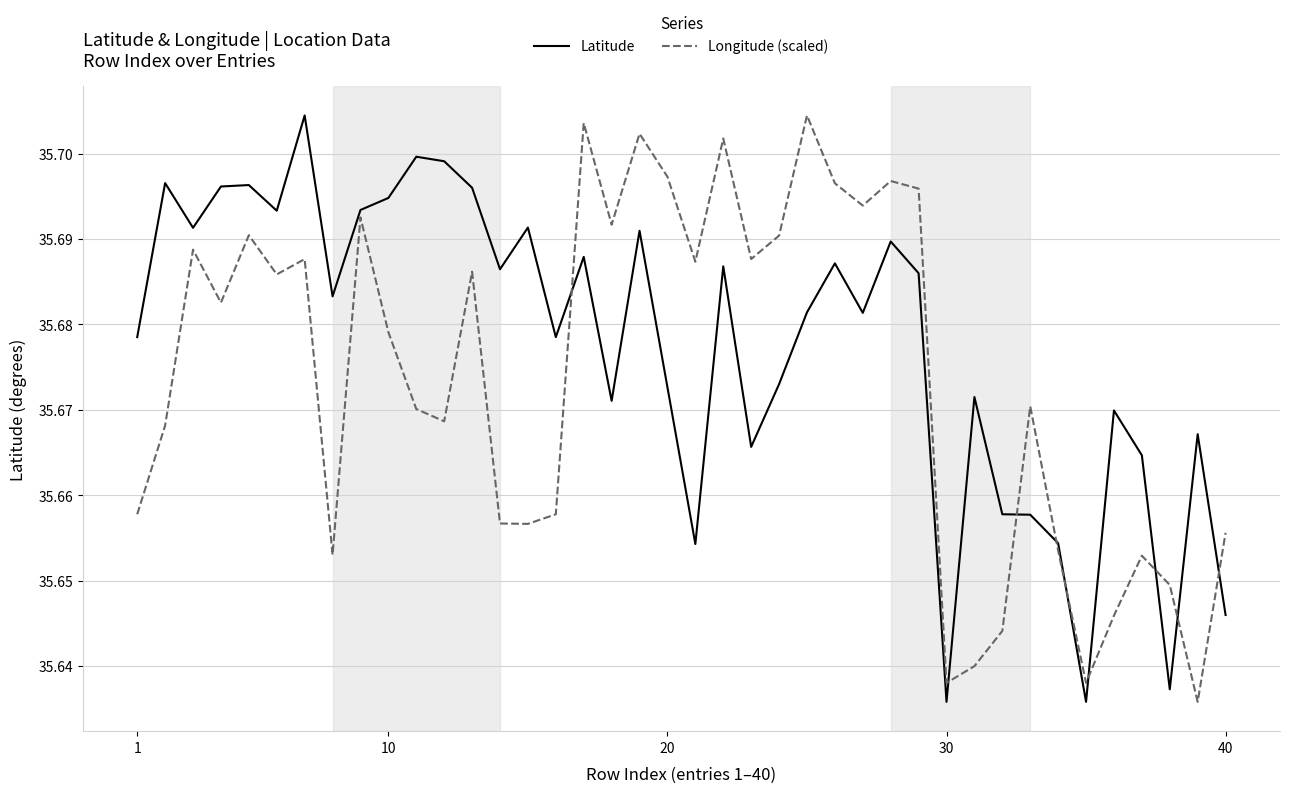

Rank the series by their average value, from lowest to highest.

Longitude (scaled), Latitude